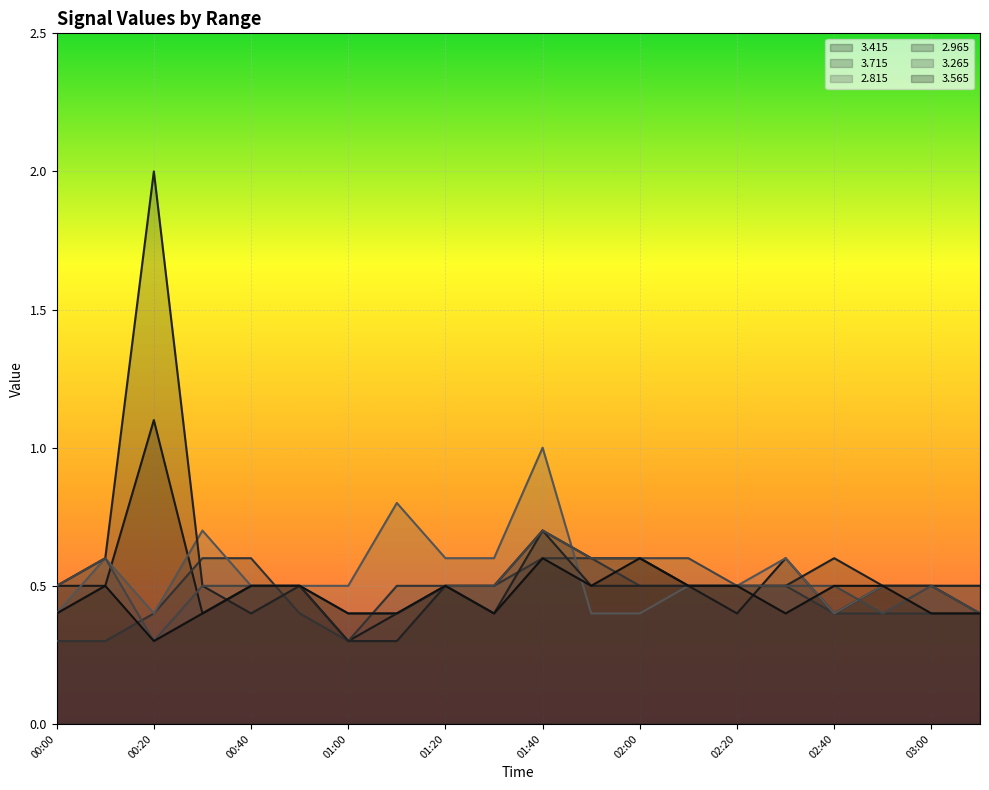

How many interior local peaks does the   2.965 series have?

5